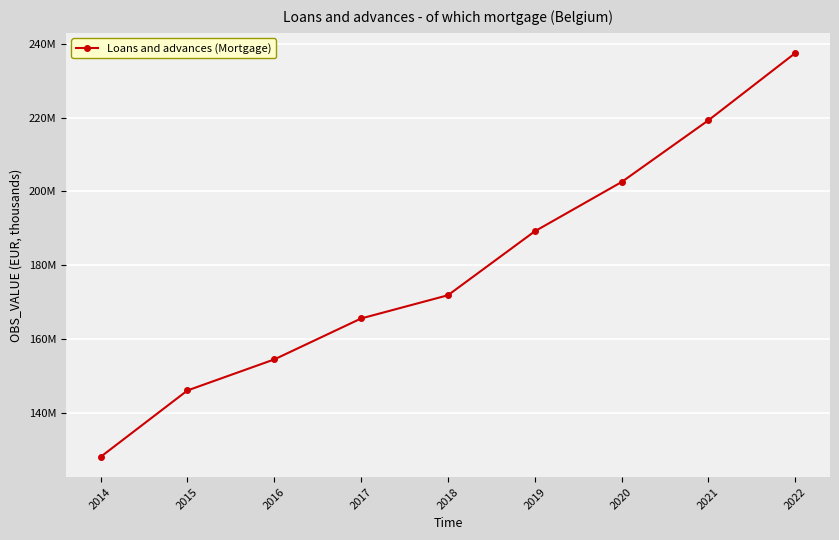

Is this an area chart (filled region under the line)?

No